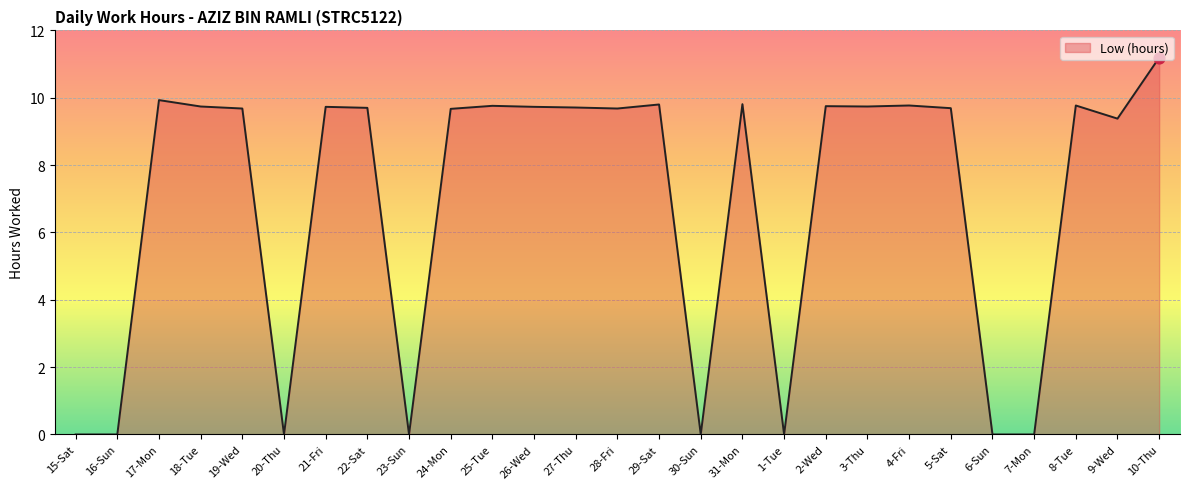

What is the change in value from 15-Sat to 3-Thu?

+9.7